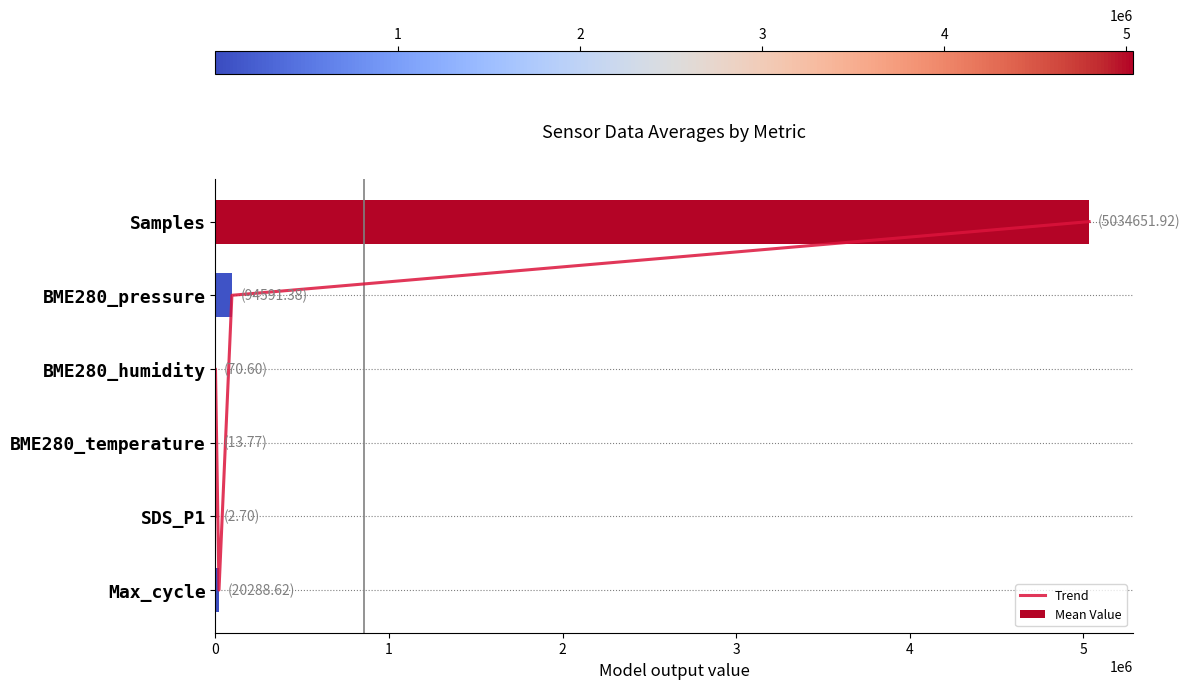

Are the bars horizontal?

Yes